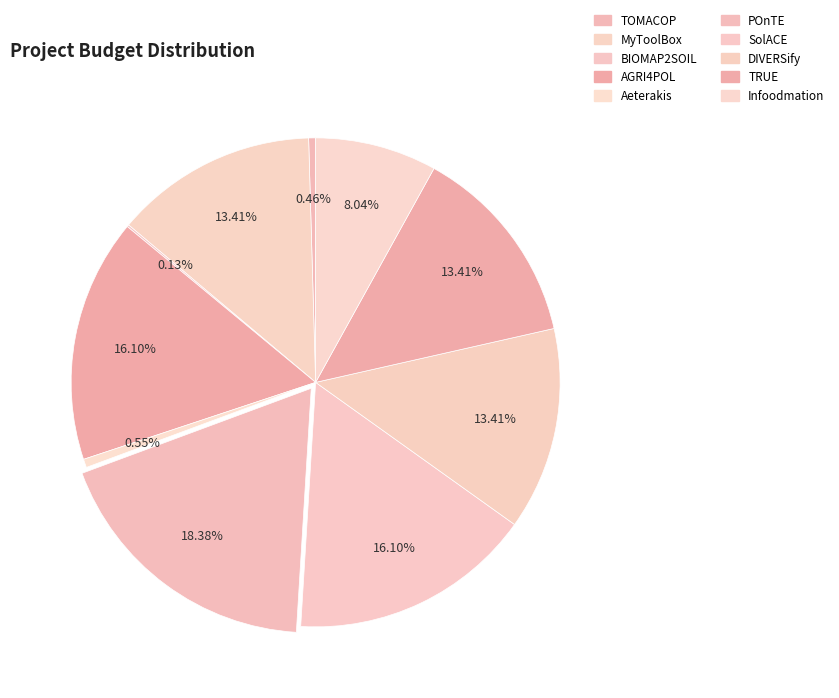

To the nearest percent, what percentage of the pie is Infoodmation?

8%